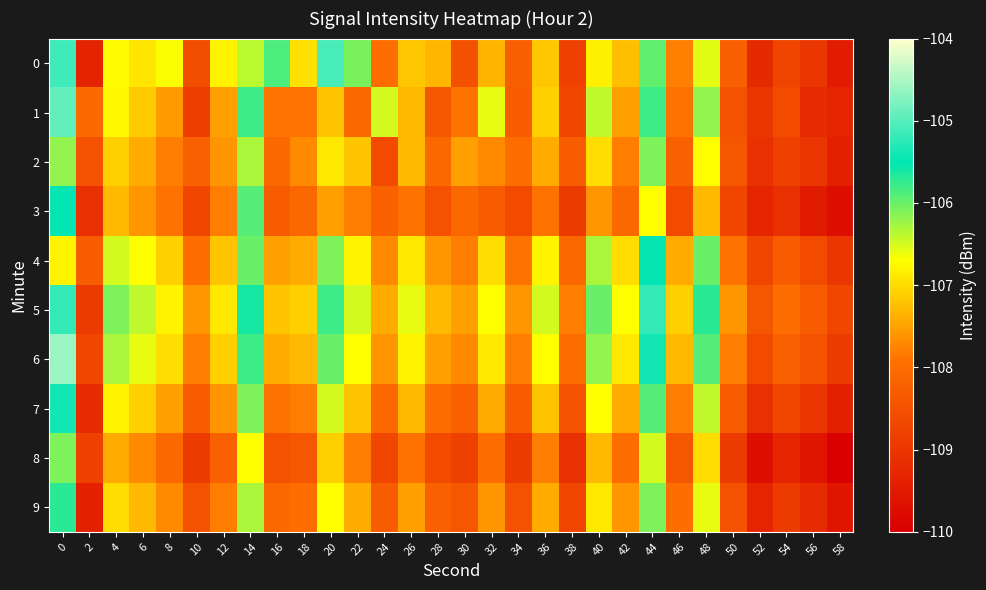

Rank the series by their maximum value, from highest to lowest.

6, 1, 0, 5, 7, 3, 4, 9, 2, 8